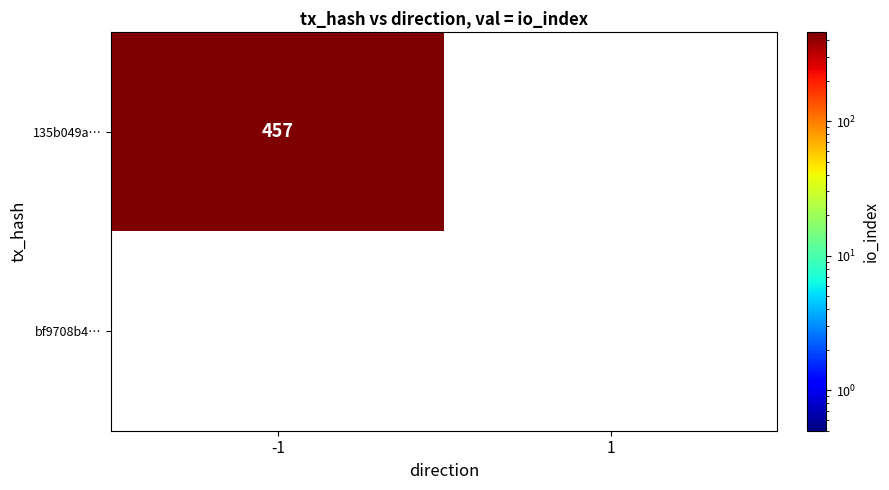

Between -1 and 1, which series saw the biggest shift?

135b049a…